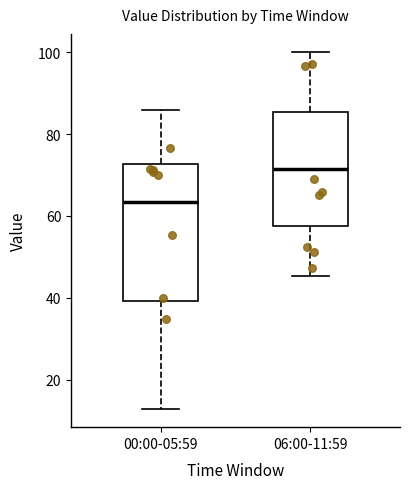

Which box has the highest median line?

06:00-11:59